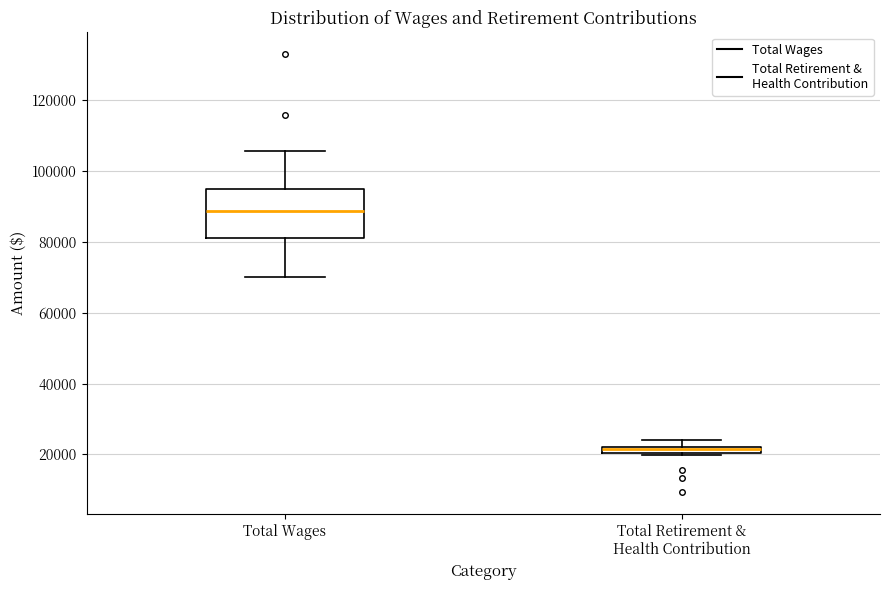

Where does the median line of the box for Total Wages sit on the y-axis? The values are not printed on the chart, so give them approximately, as read against the axis.

88000